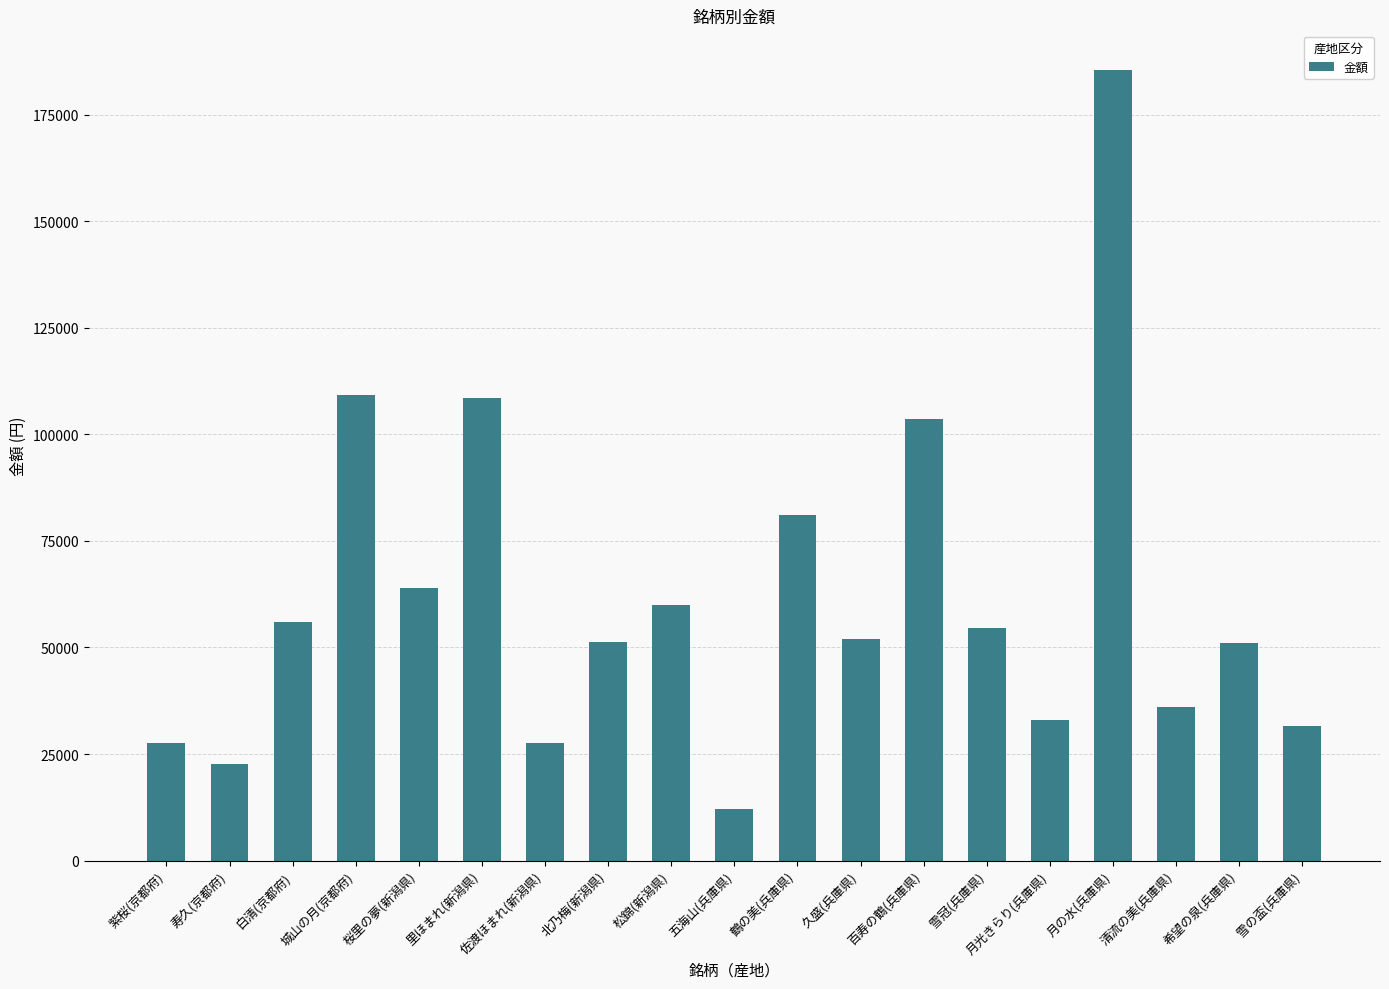

At which label is the value closest to 98750?

百寿の鶴(兵庫県)